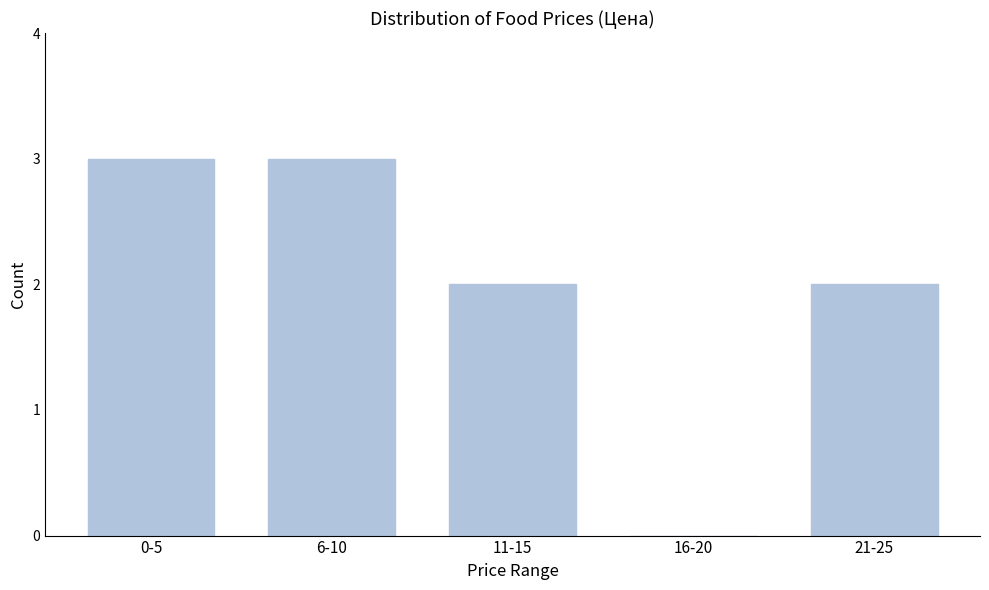

Reading left to right, list all the values displayed in this chart.

0-5=3	6-10=3	11-15=2	16-20=0	21-25=2